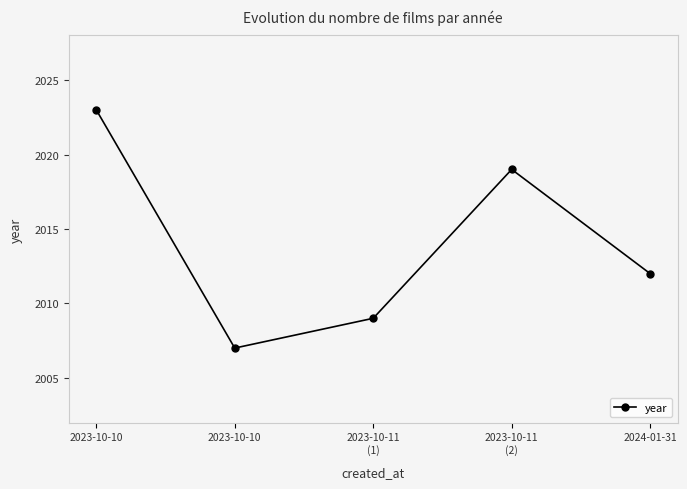

Count the number of data series in this chart.

1